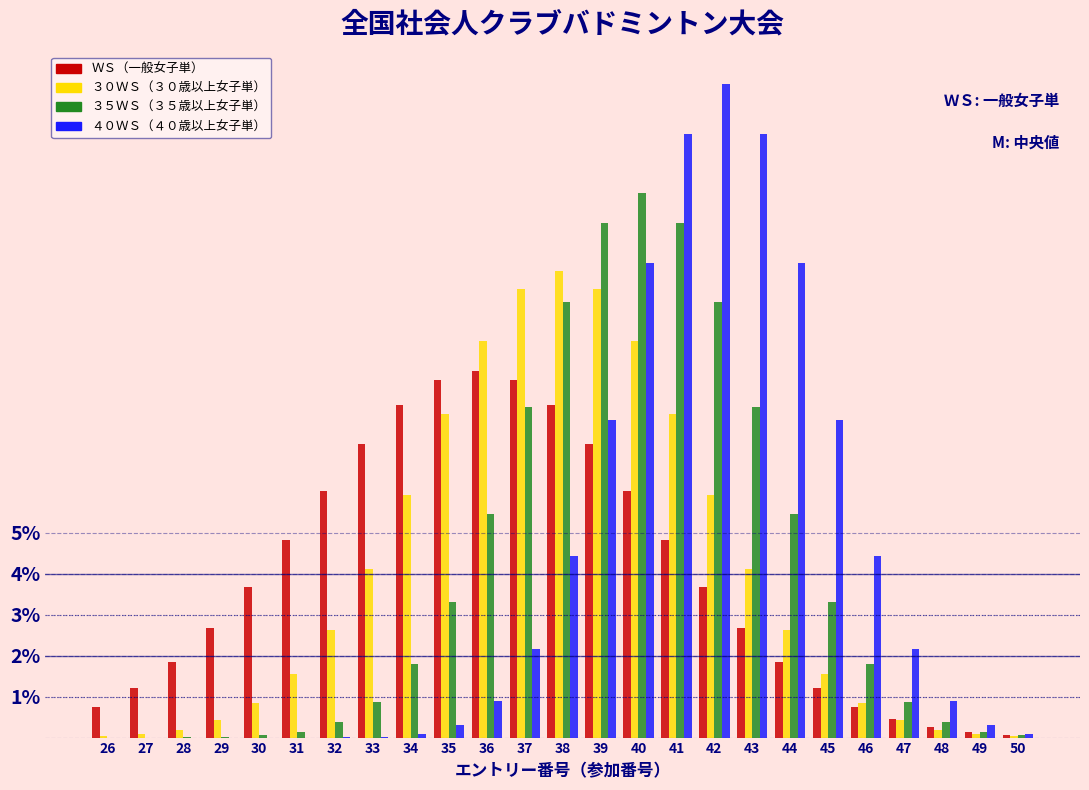

What value does the ３５ＷＳ（３５歳以上女子単） series have at 36?

5.5